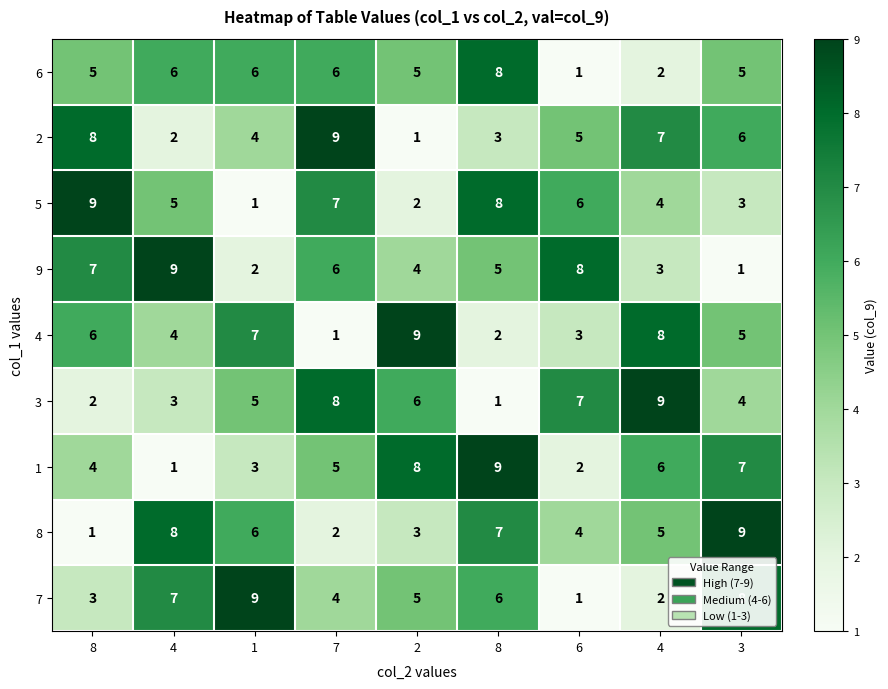

Is the value of 1 at 8 greater than the value of 9 at 3?

Yes